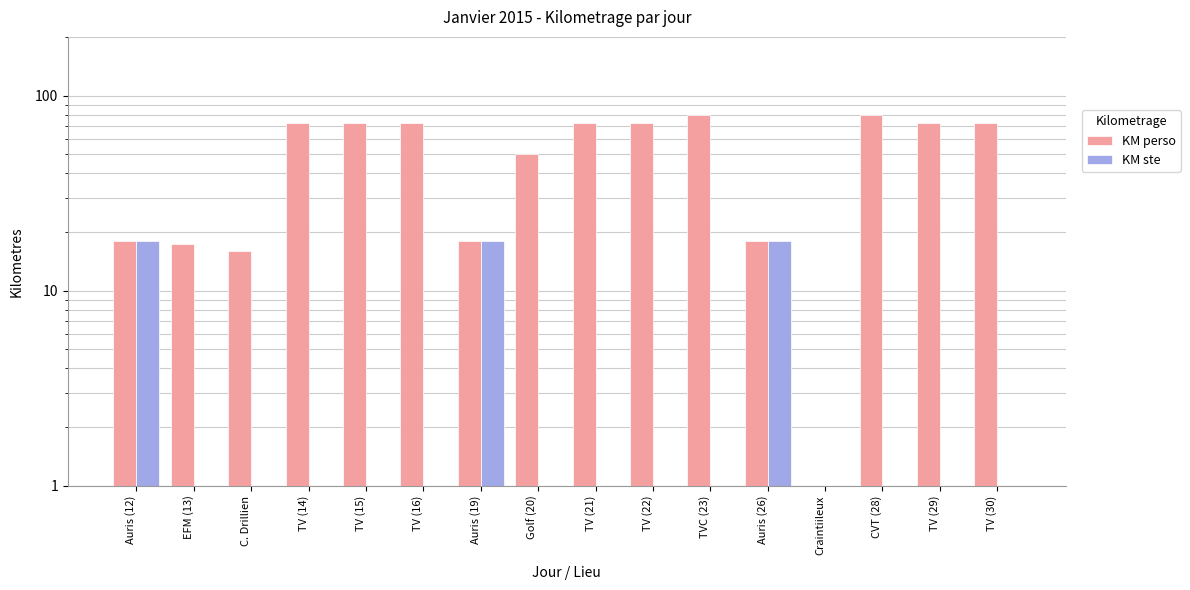

What is the sum of all KM ste values?

54.0